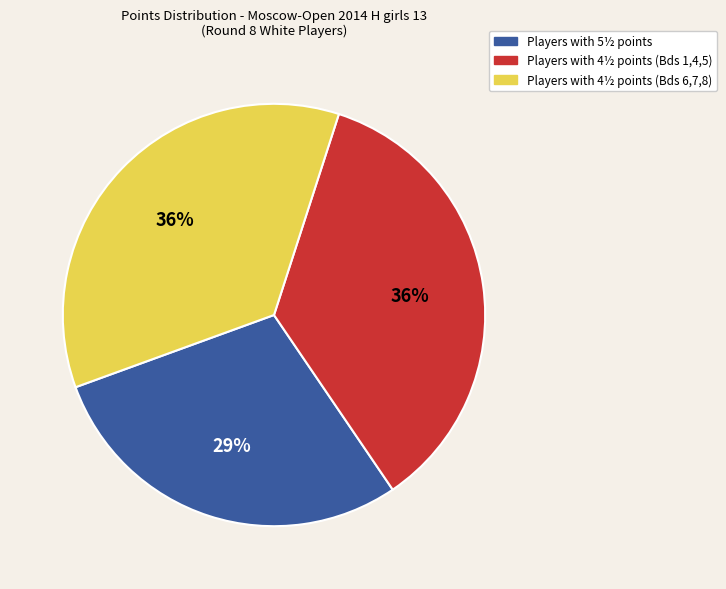

To the nearest percent, what is the average slice percentage?

33%